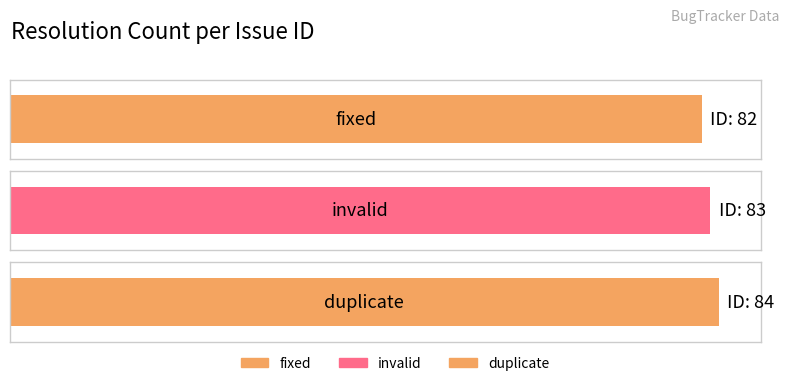

Reading left to right, extract all data points from this chart.

fixed=82	invalid=83	duplicate=84